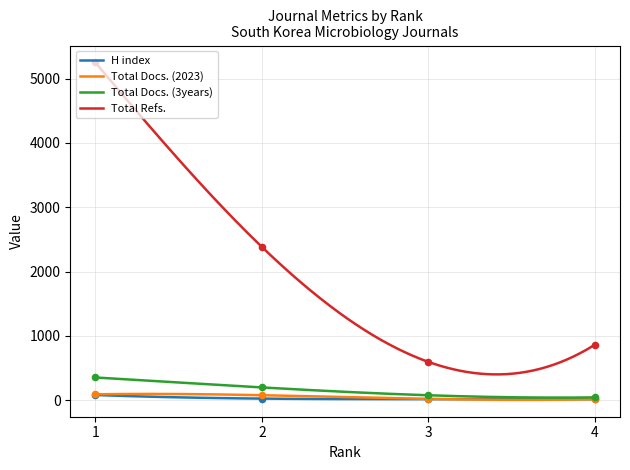

Is the value of Total Refs. at 2 greater than the value of Total Docs. (2023) at 4?

Yes